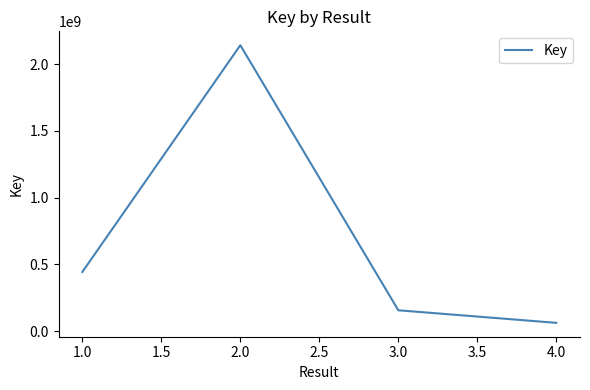

What is the sum of all values?

2802370405